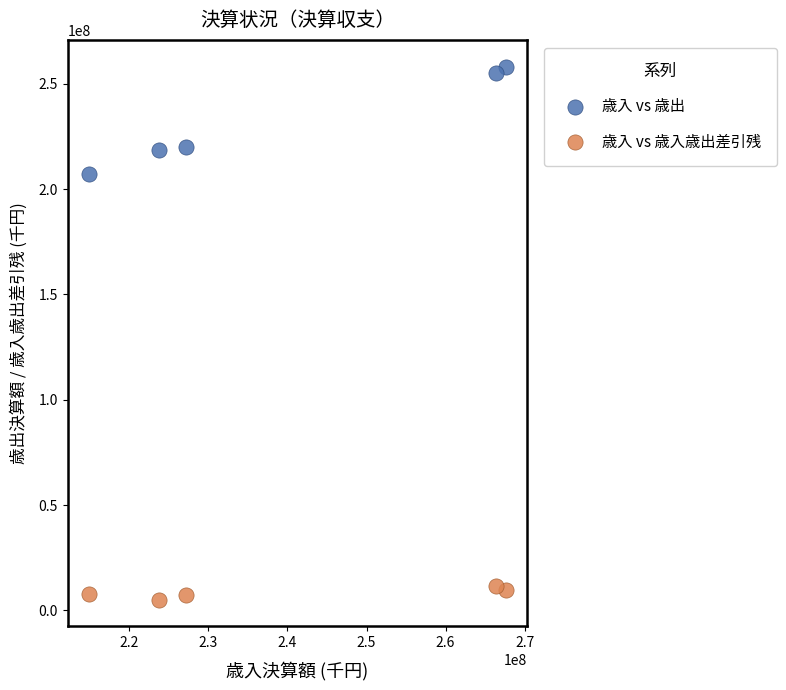

Which series reaches the minimum Y coordinate?

歳入 vs 歳入歳出差引残